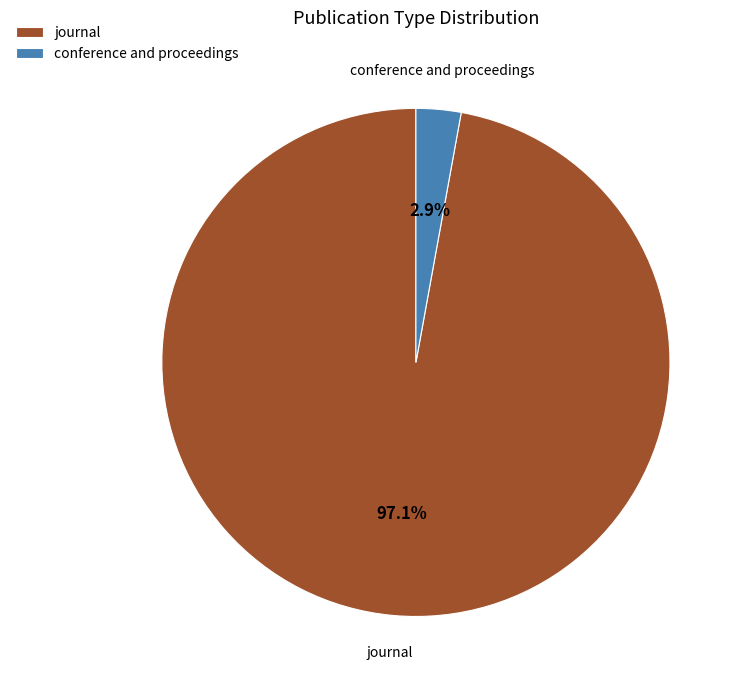

Which slice is the largest?

journal